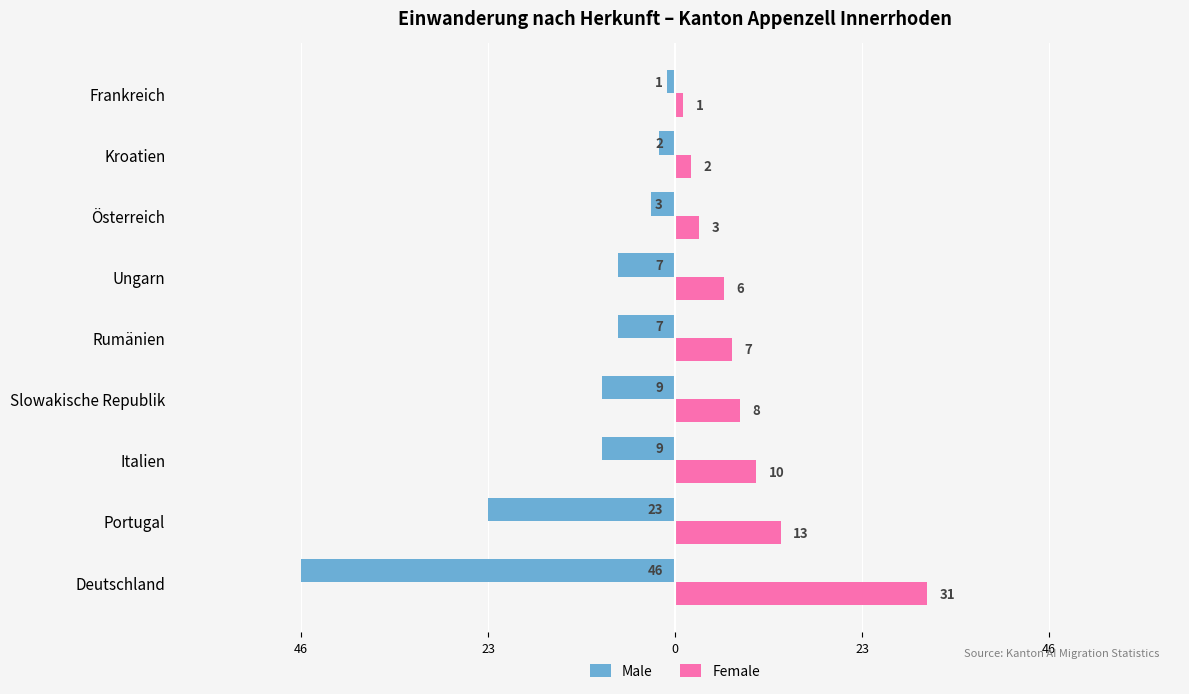

What are all the series names shown in the legend?

Male, Female